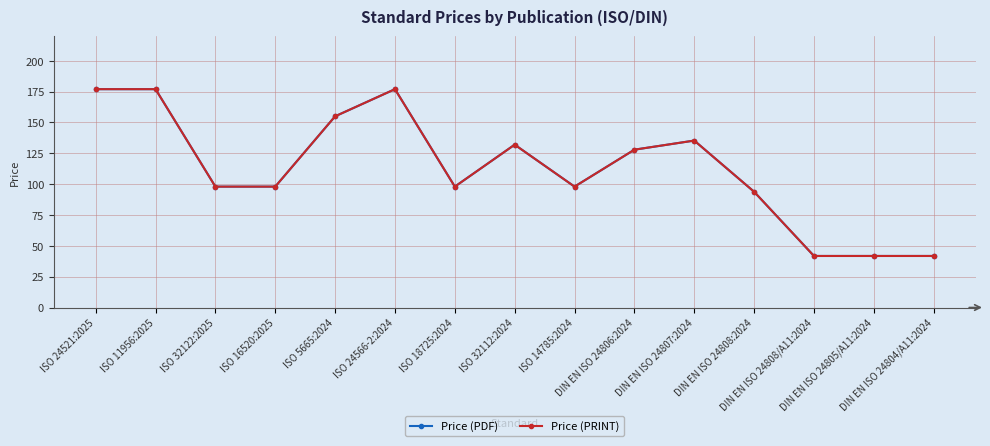

How many interior local peaks does the Price (PDF) series have?

3